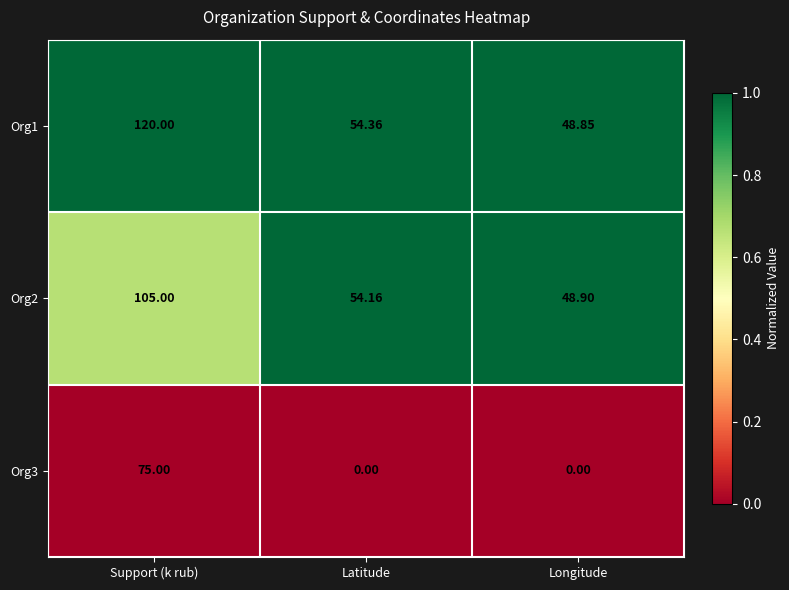

Rank the series at Support (k rub) from highest to lowest value.

Org1, Org2, Org3